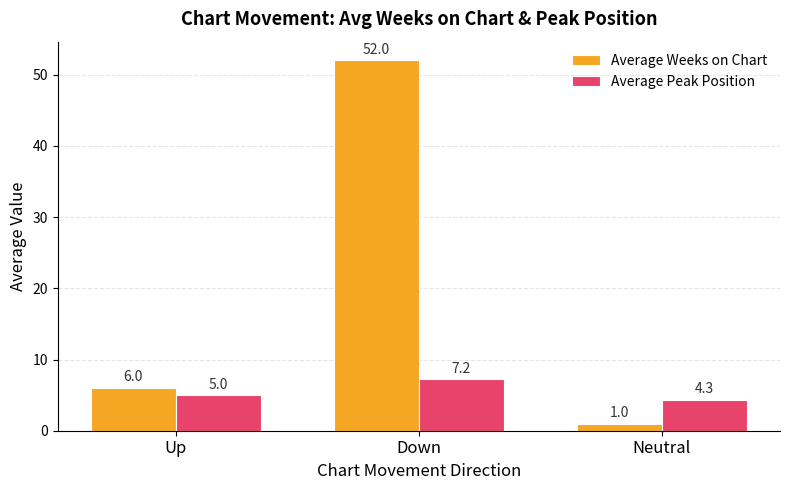

What is the greatest value displayed?

52.0